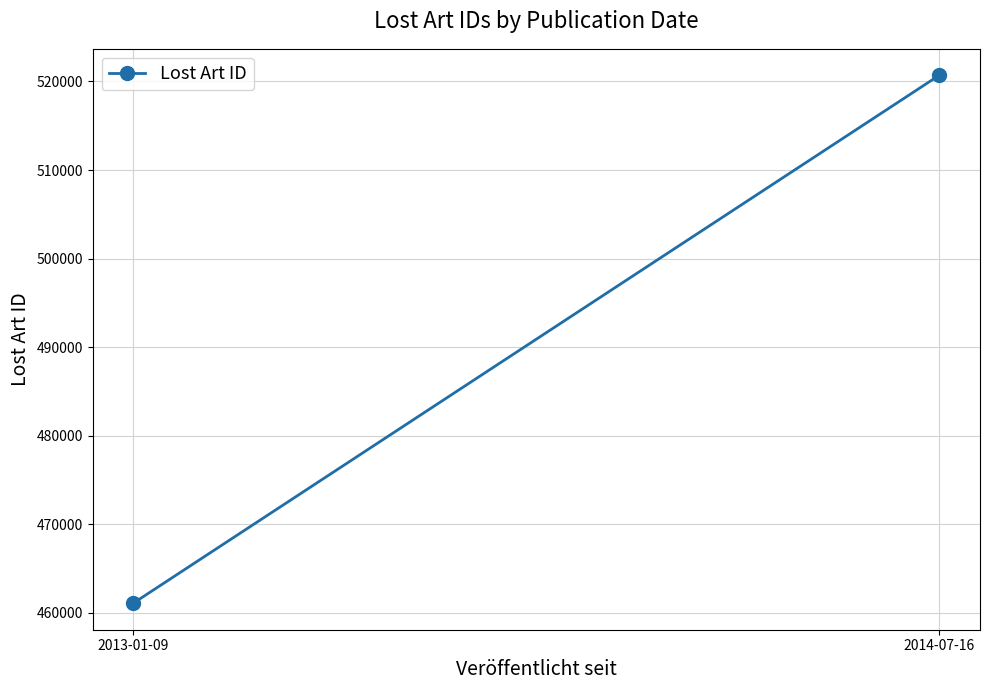

What is the minimum value shown in the chart?

461079.8